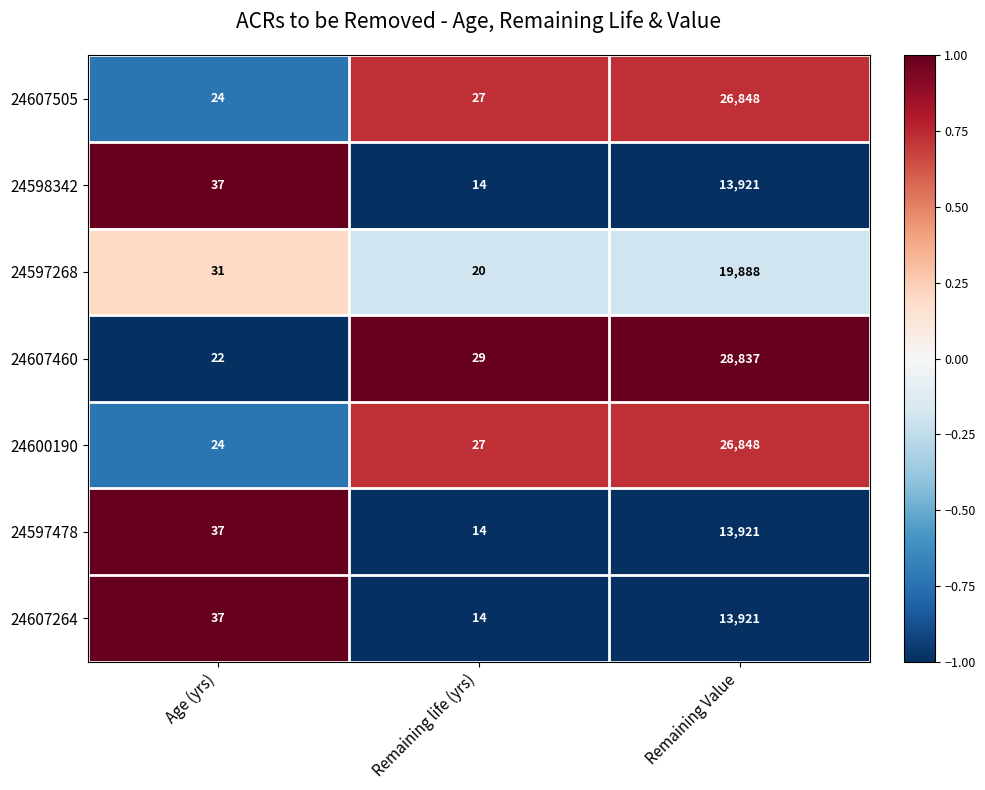

Count the number of categories in the chart.

3